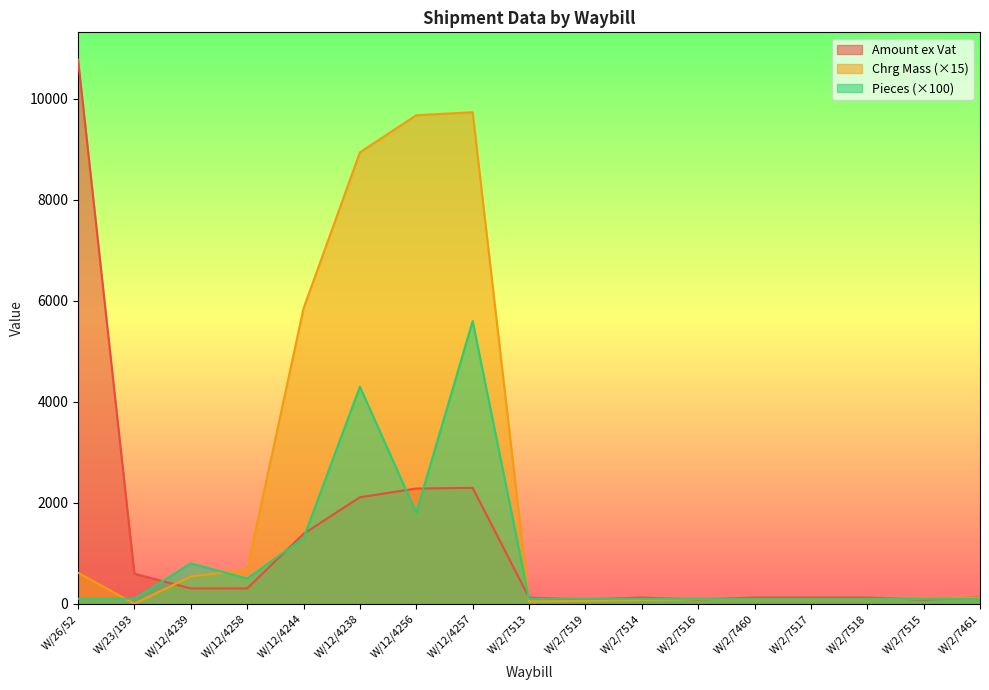

True or false: Chrg Mass has a value of 9675.0 at W/12/4256.

True